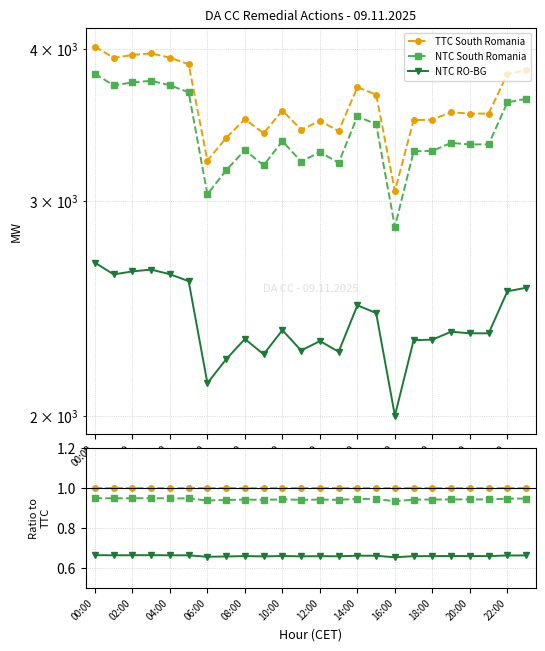

What is the label of the 23rd point from the left?

22:00